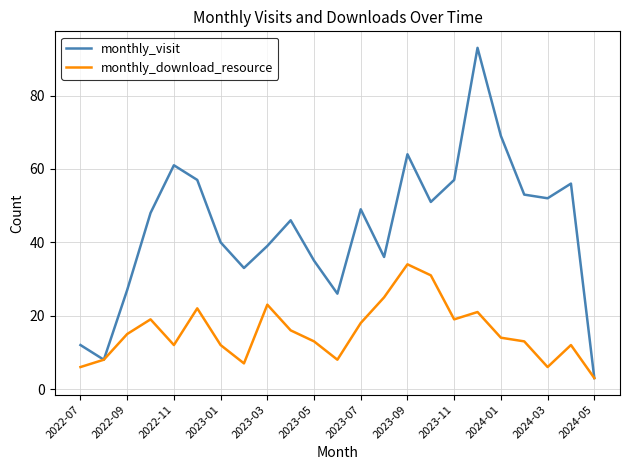

Does the chart have visible grid lines?

Yes